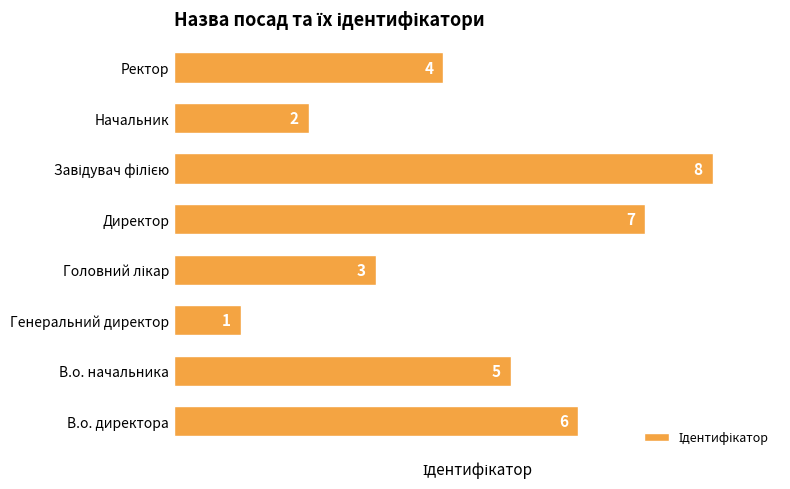

What is the difference between the maximum and minimum values?

7